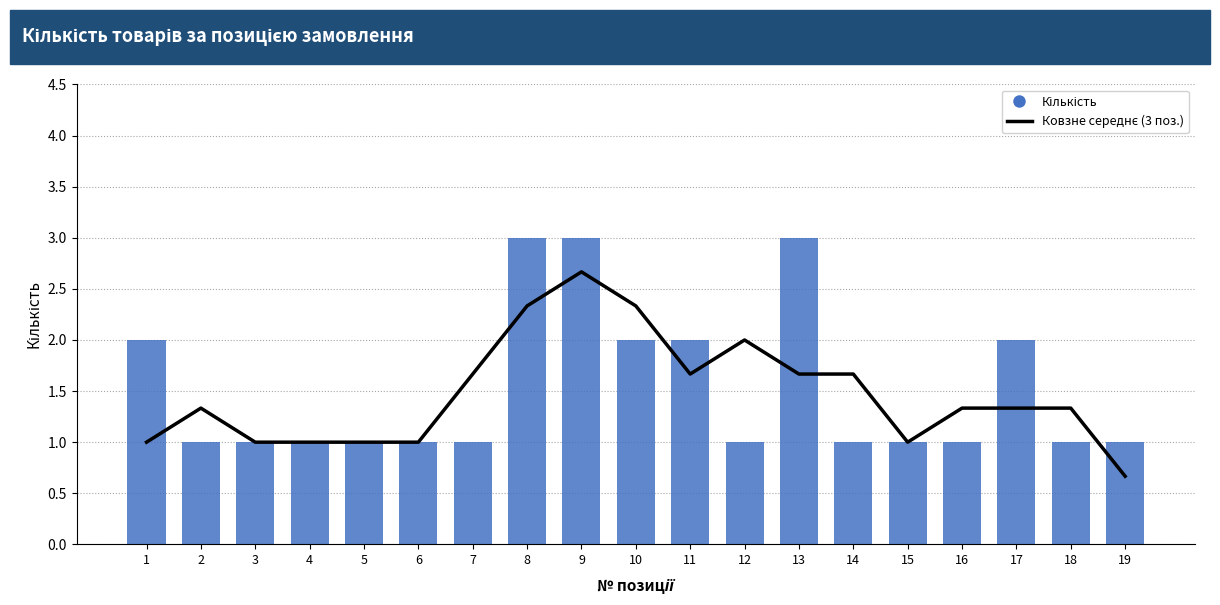

What is the average value of the Ковзне середнє (3 поз.) series?

1.5